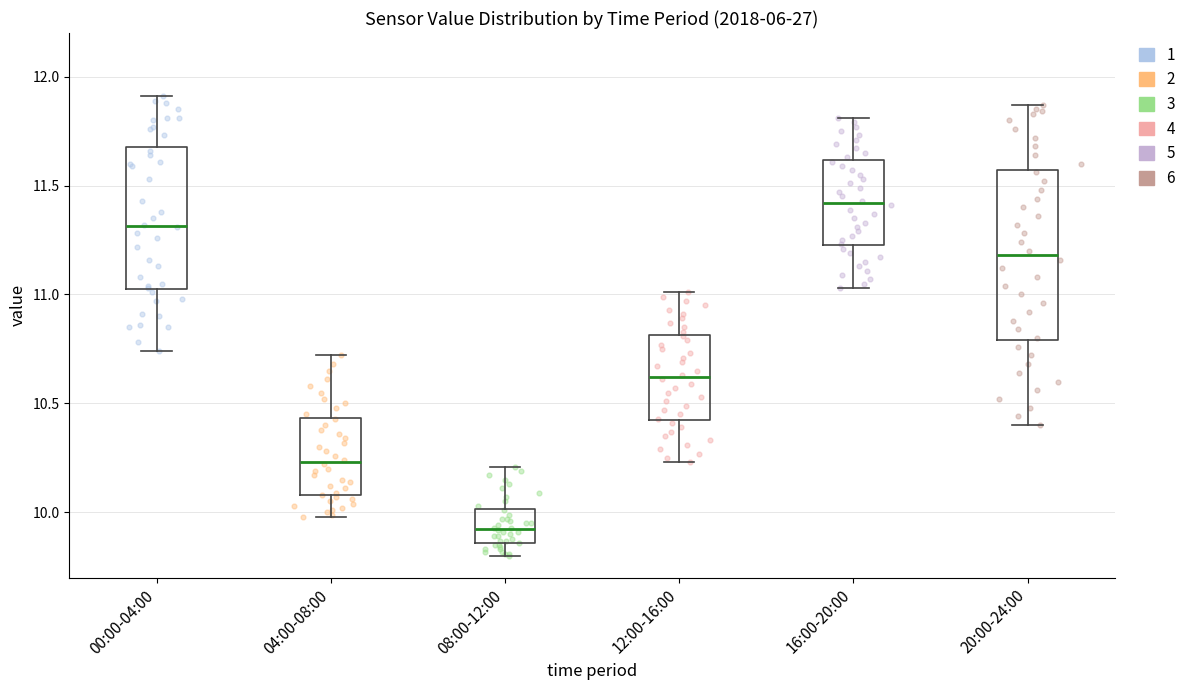

Which box has the lowest median line?

08:00-12:00